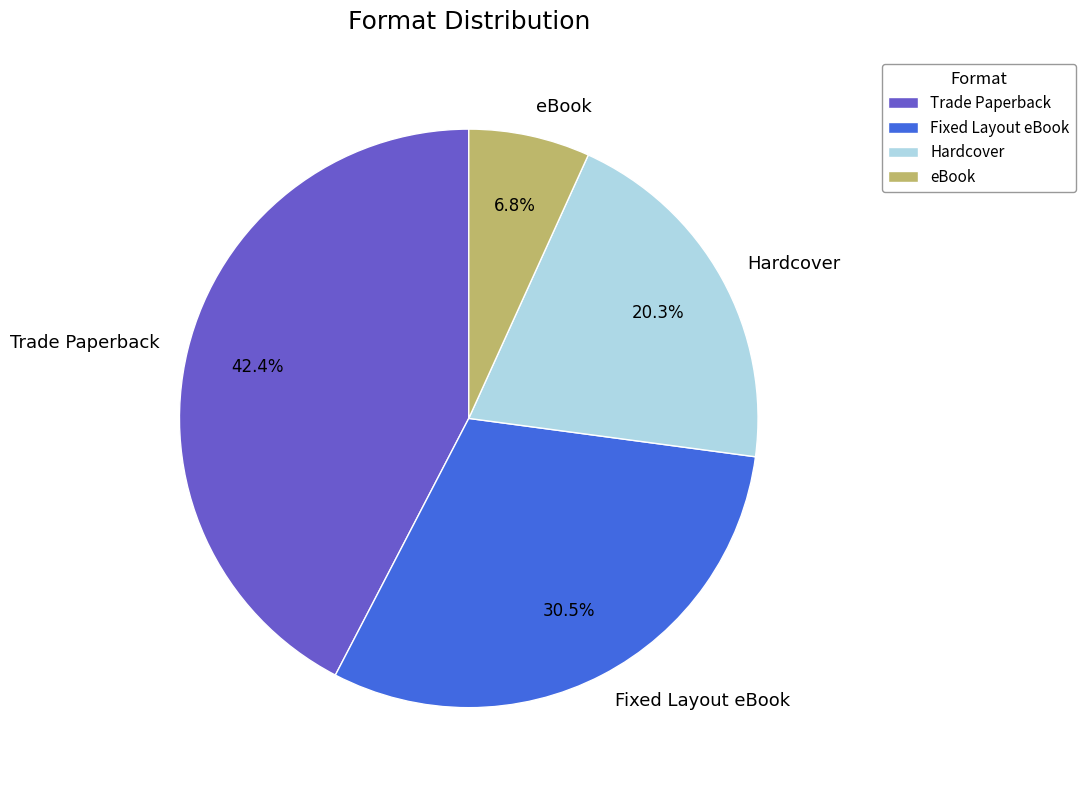

Rank the categories by value from highest to lowest.

Trade Paperback, Fixed Layout eBook, Hardcover, eBook